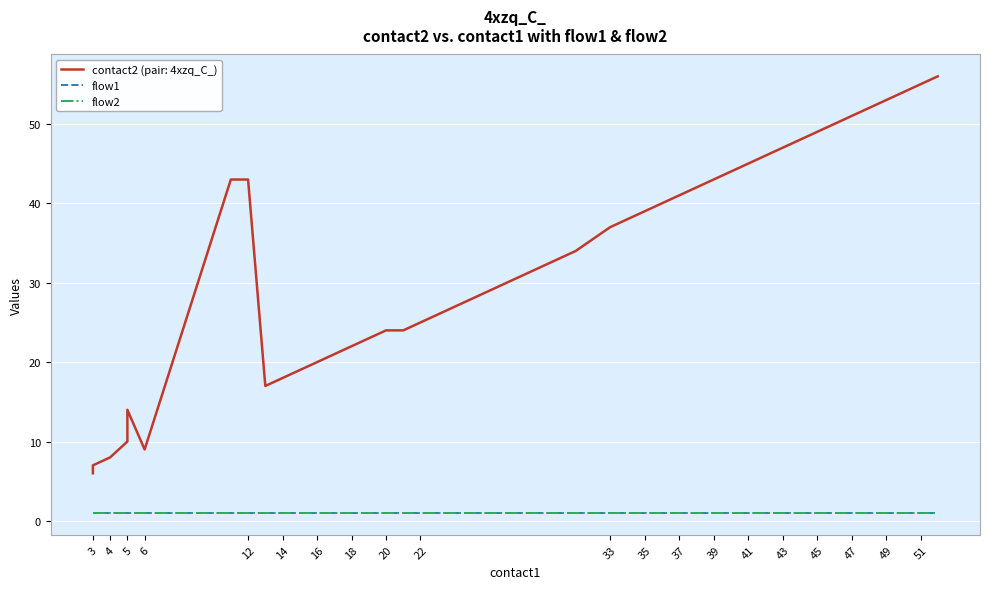

Where is the first local maximum for contact2?

5